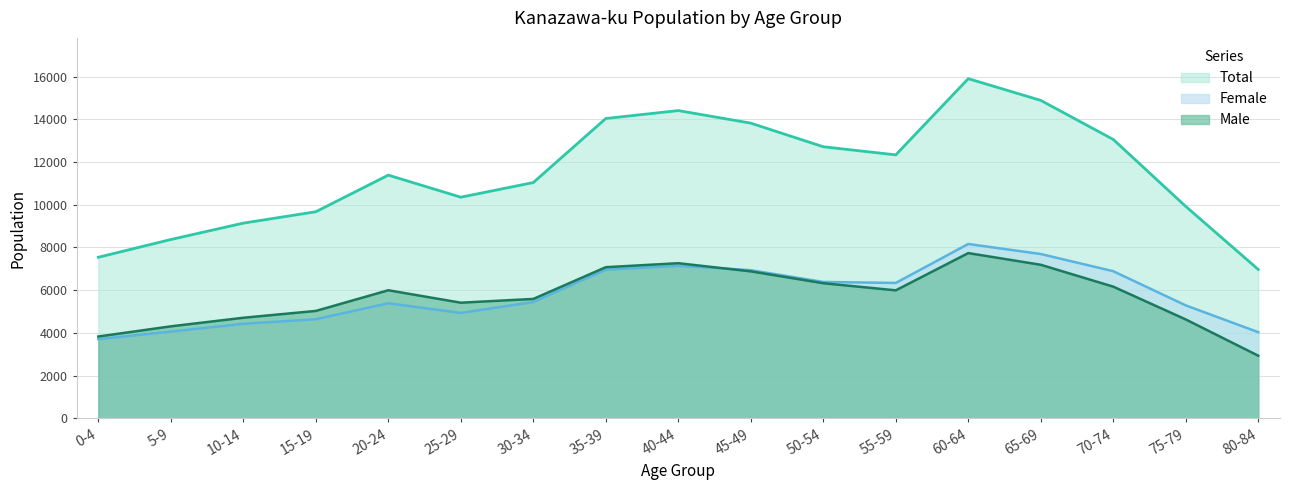

True or false: Total has a value of 9922 at 75-79.

True